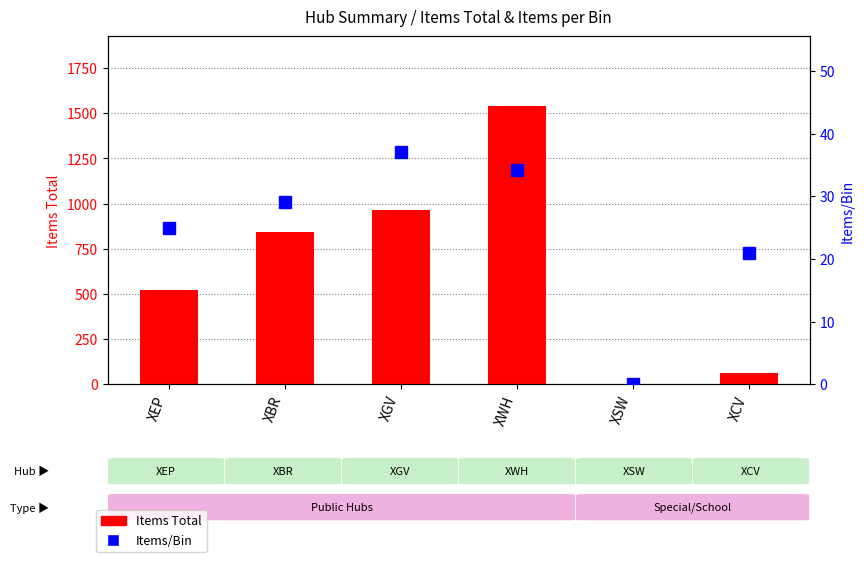

Is it true that Items/Bin equals 0.0 at XSW?

True